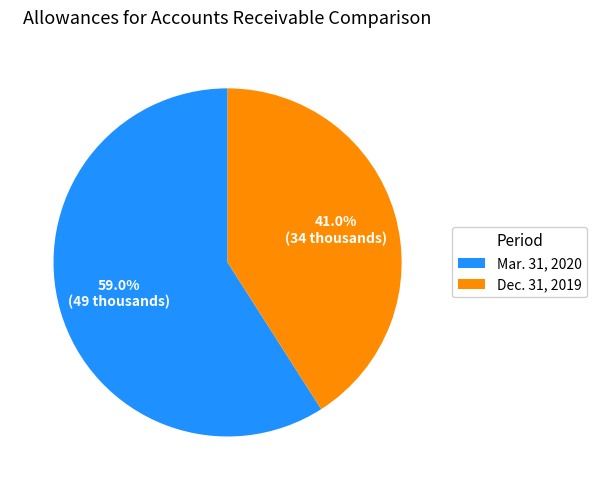

Is it true that Mar. 31, 2020 is 47% of the pie?

False